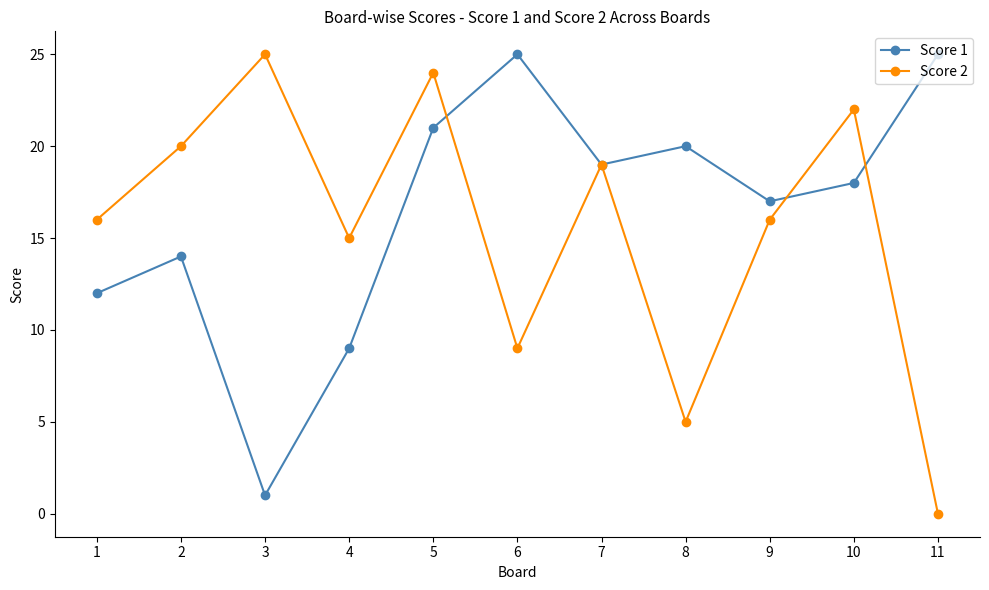

At 8, list the series in order from largest to smallest.

Score 1, Score 2